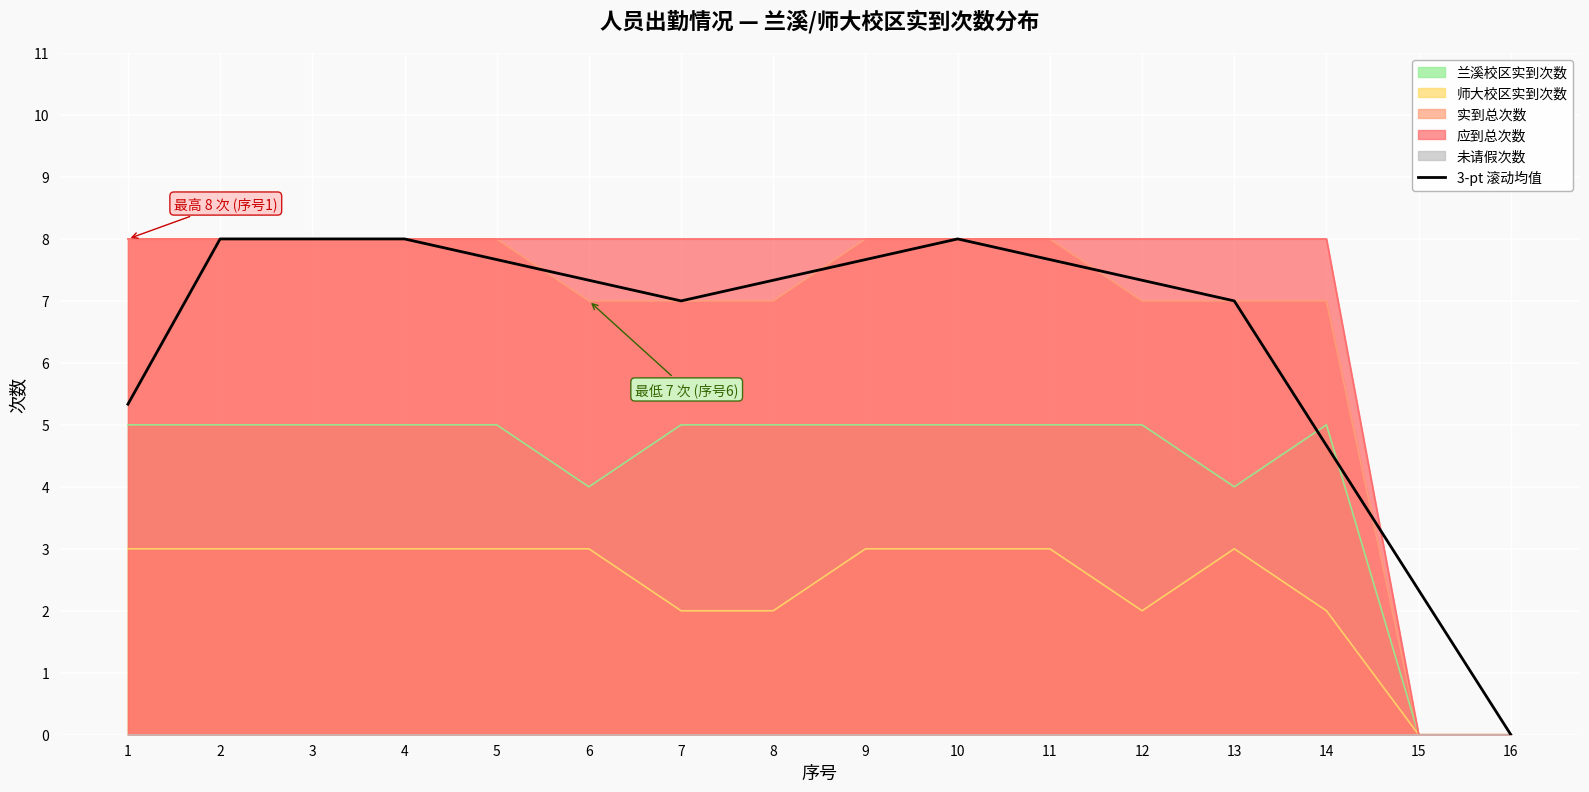

List the labels in order of value, smallest first.

16, 15, 14, 1, 7, 13, 8, 6, 12, 5, 9, 11, 2, 3, 4, 10